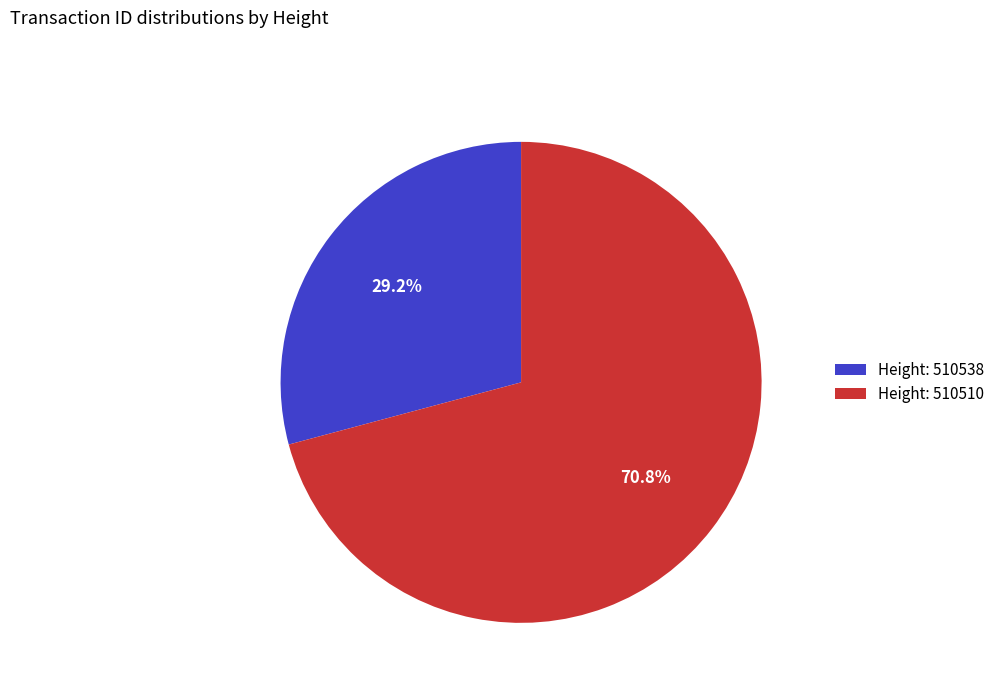

Which slice is the largest?

Height: 510510